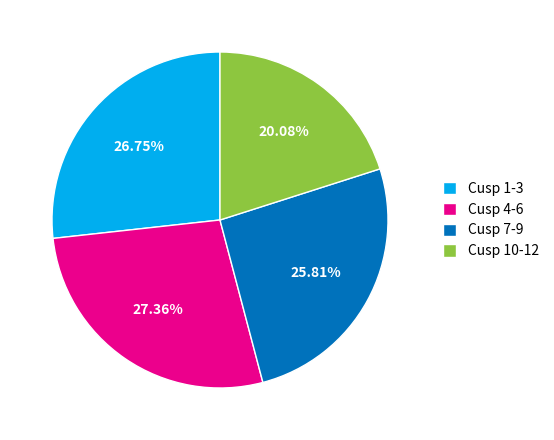

To the nearest percent, what is the average slice percentage?

25%